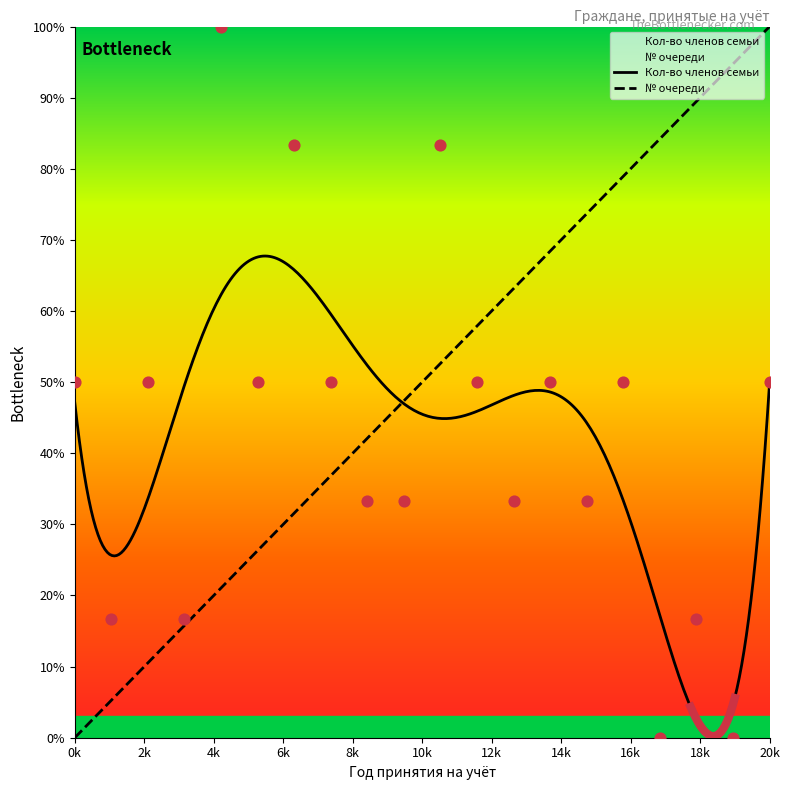

What is the maximum value for № очереди?

100.0